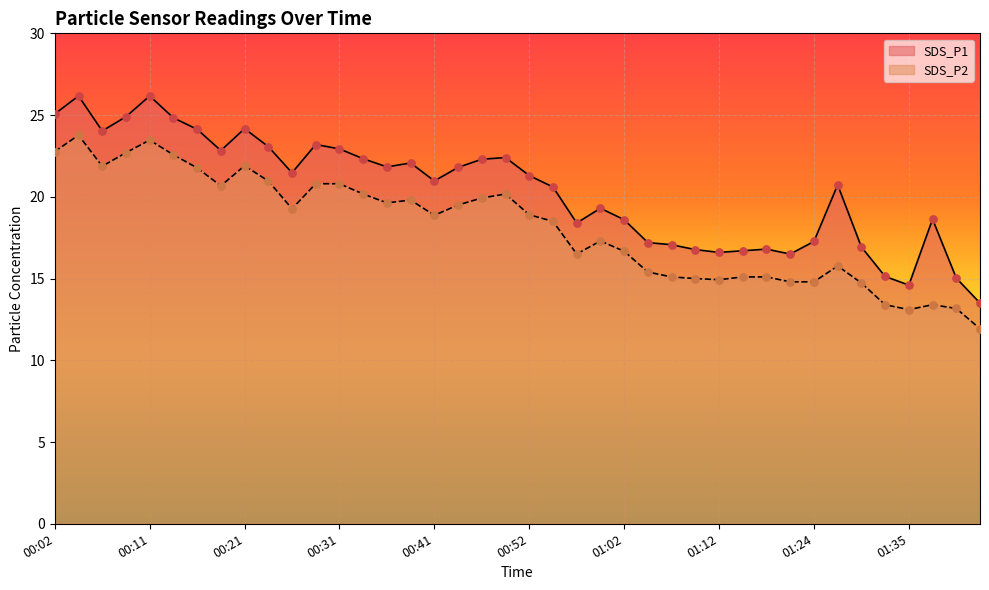

Is the value of SDS_P2 at 01:21 greater than the value of SDS_P1 at 00:26?

No